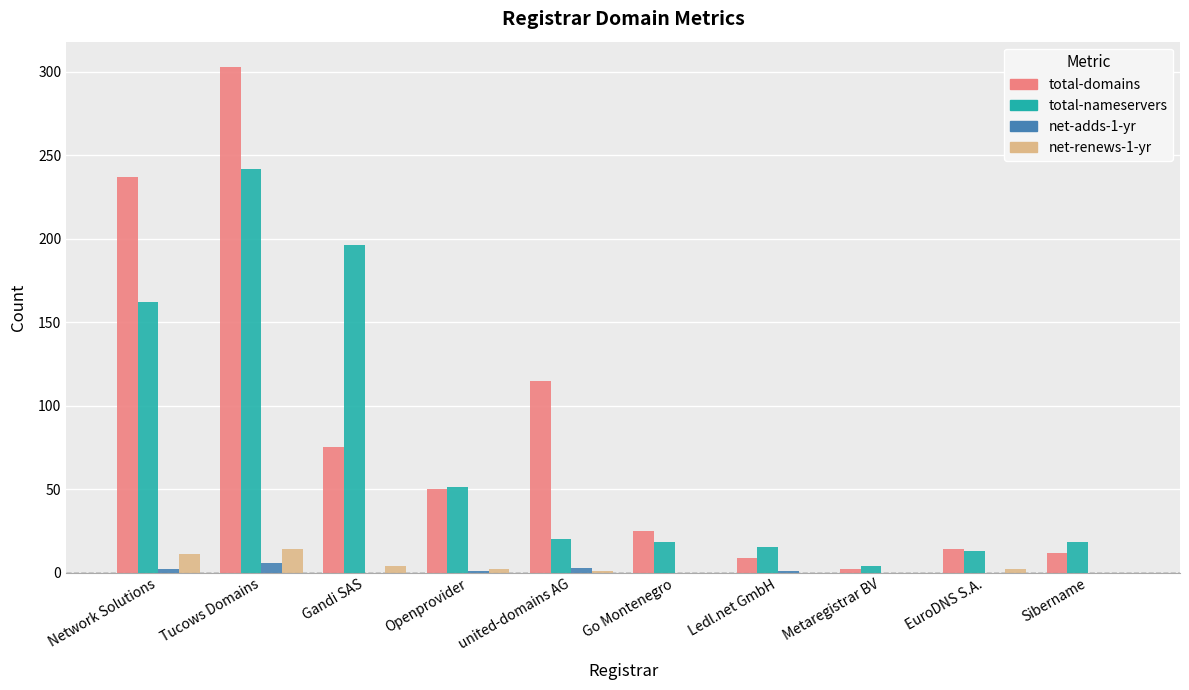

Which series changed the most between Gandi SAS and EuroDNS S.A.?

total-nameservers